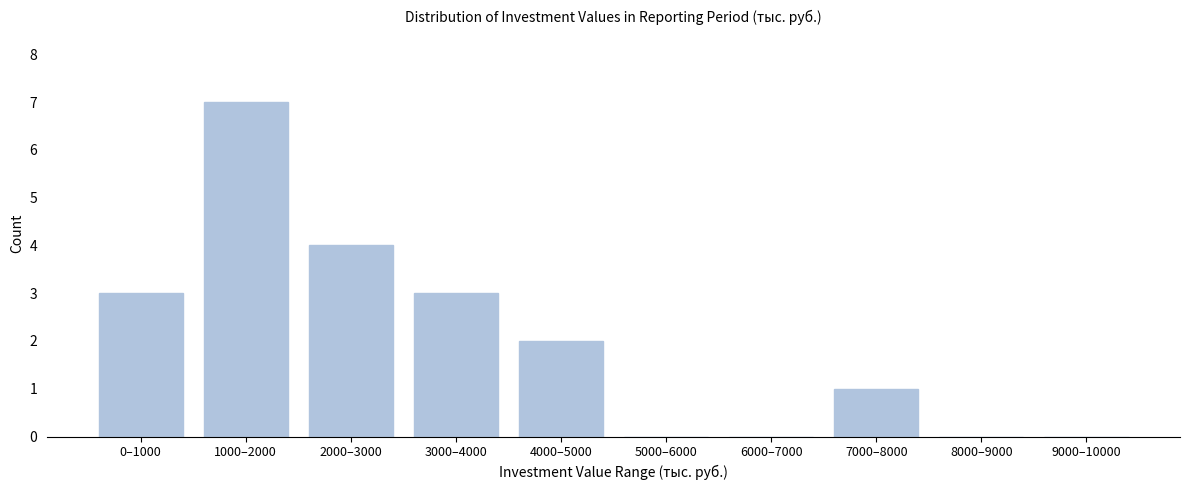

Reading left to right, transcribe all the data shown in this chart.

0–1000=3	1000–2000=7	2000–3000=4	3000–4000=3	4000–5000=2	5000–6000=0	6000–7000=0	7000–8000=1	8000–9000=0	9000–10000=0